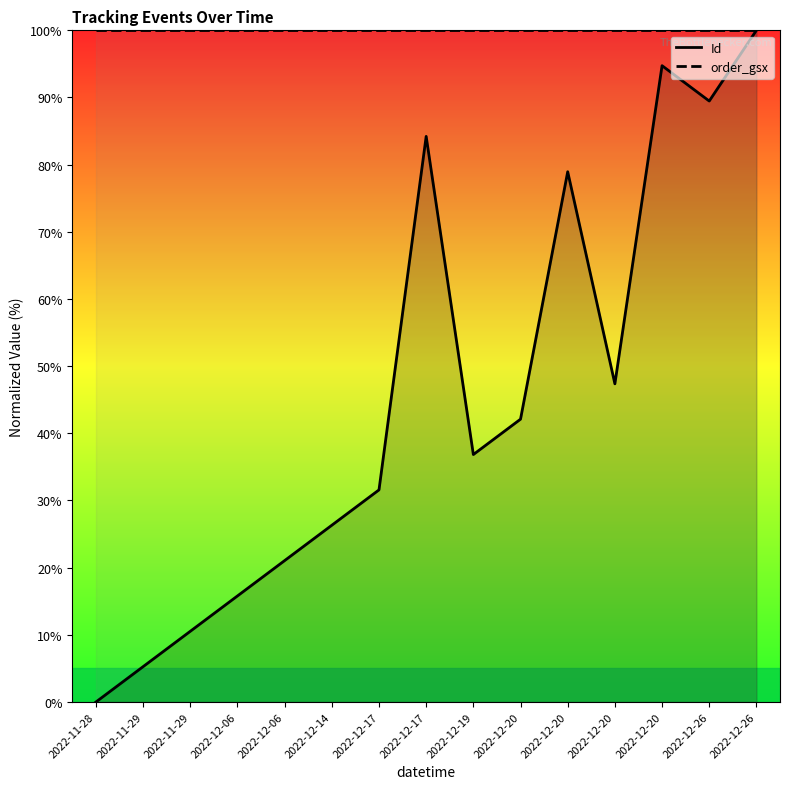

True or false: order_gsx has more than 0 interior local peaks.

False